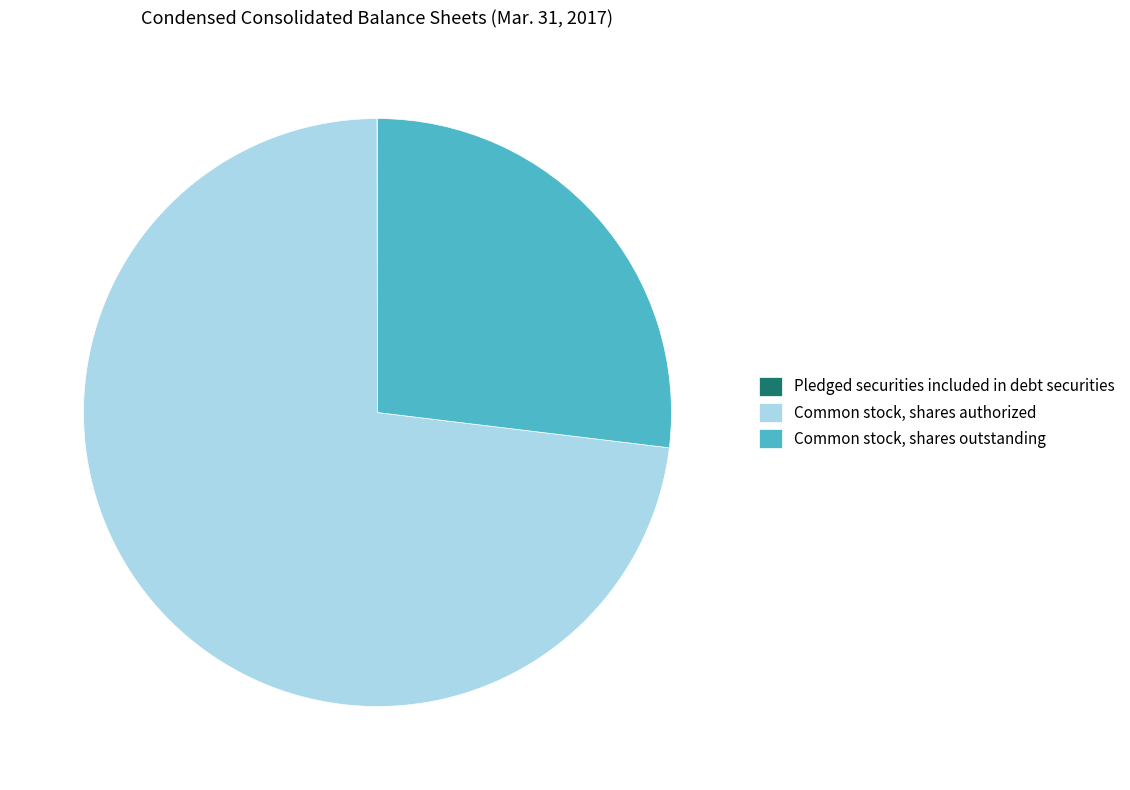

The Common stock, shares outstanding slice represents 27% of the pie. True or false?

True